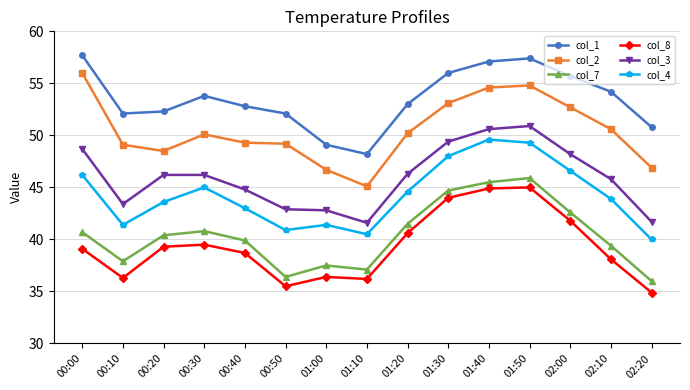

True or false: col_8 has more than 0 points higher than both neighbors.

True